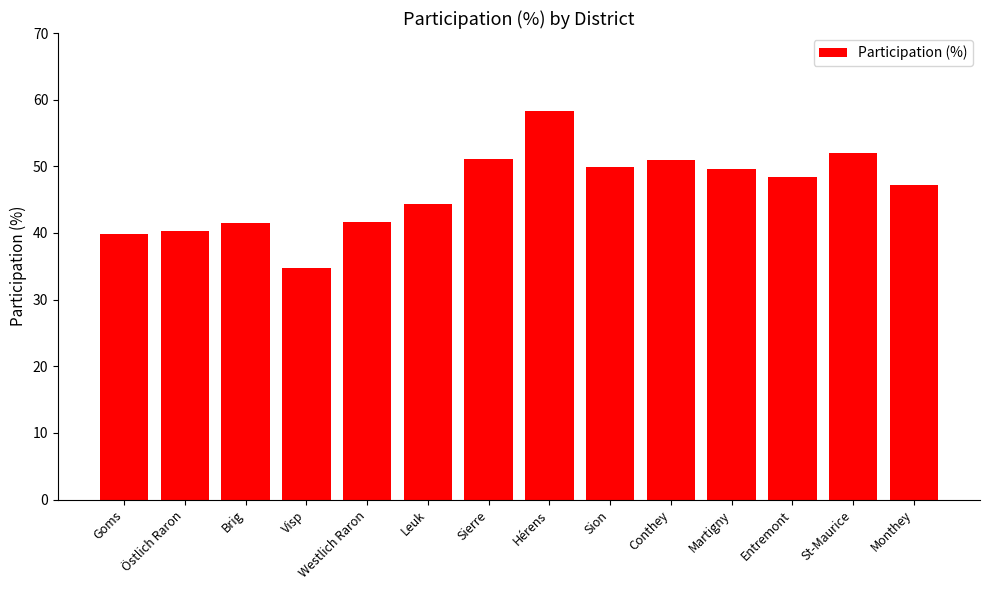

Which label corresponds to the largest value in the chart?

Hérens